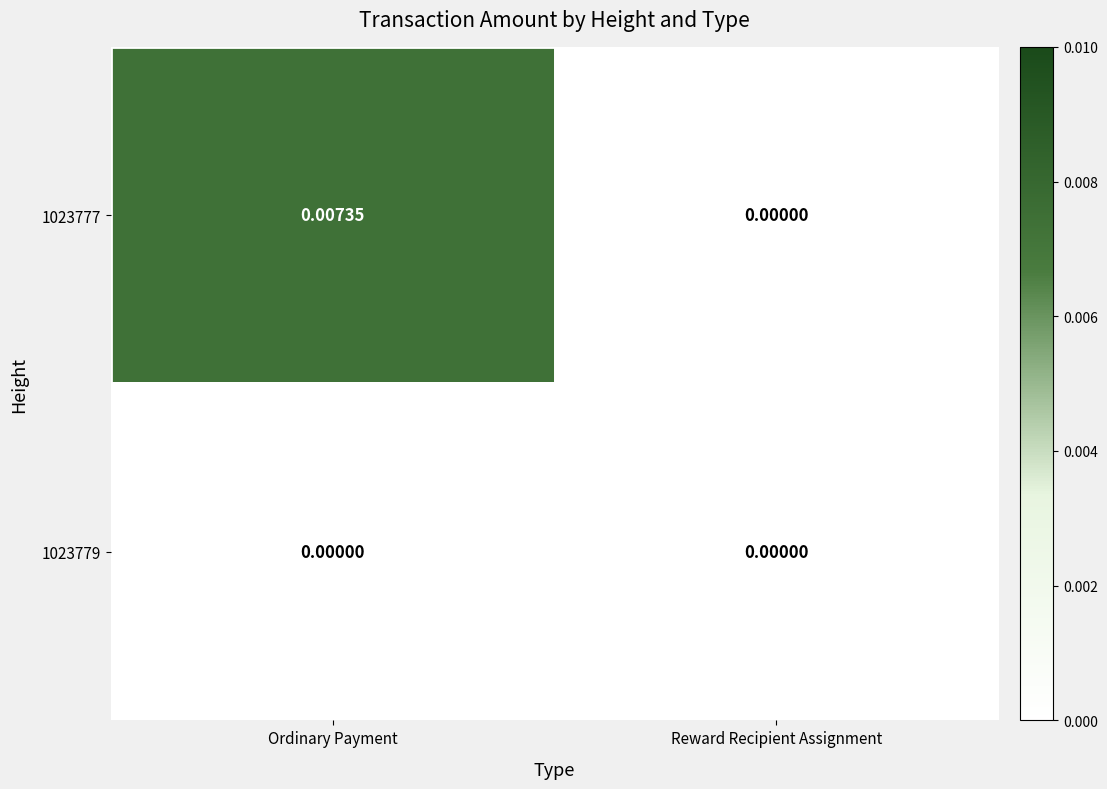

At which category is the sum across all series the highest?

Ordinary Payment